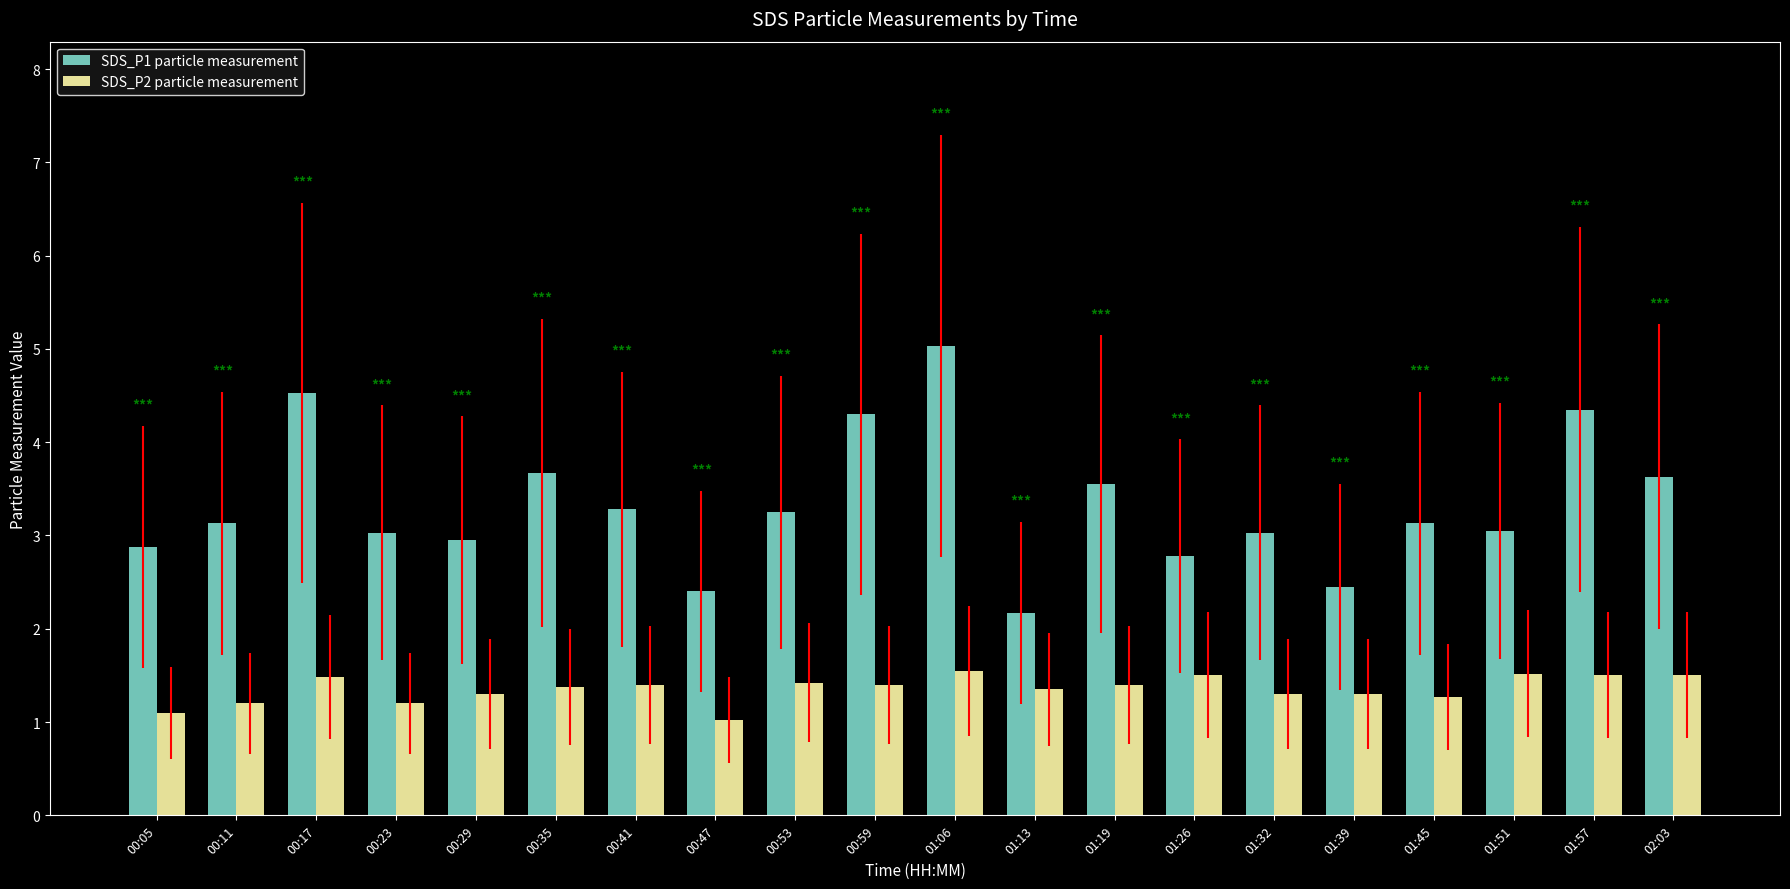

What is the label of the 2nd bar from the left?

00:11